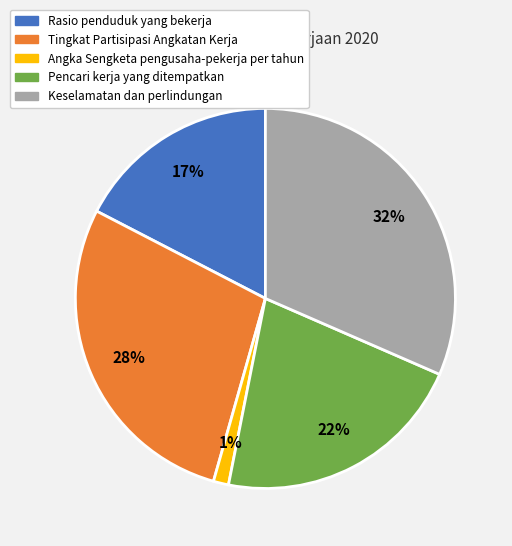

Is there a majority slice in this chart?

No